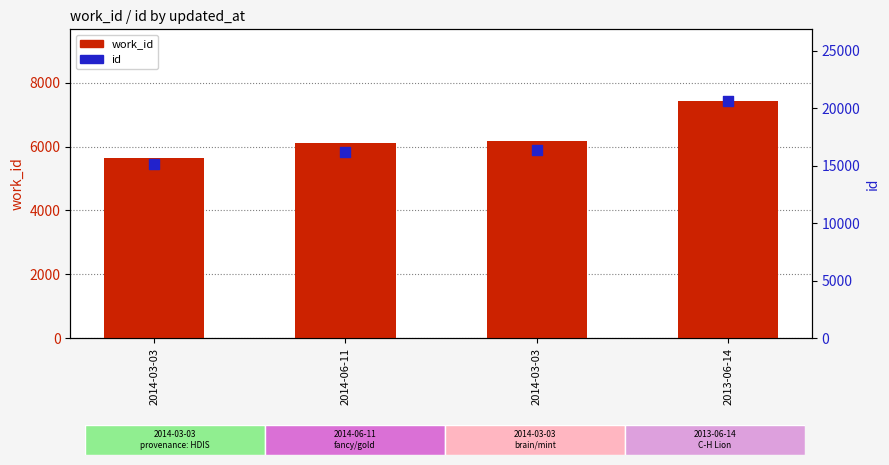

What is the total value across all series at 2013-06-14?

28085